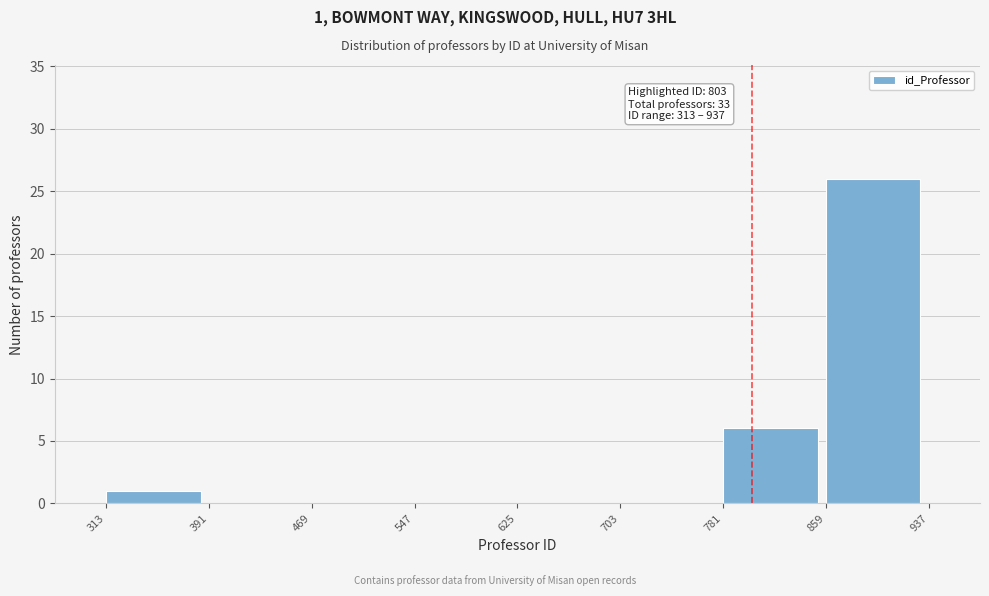

Which range on the x-axis has the tallest bar?

859 to 937